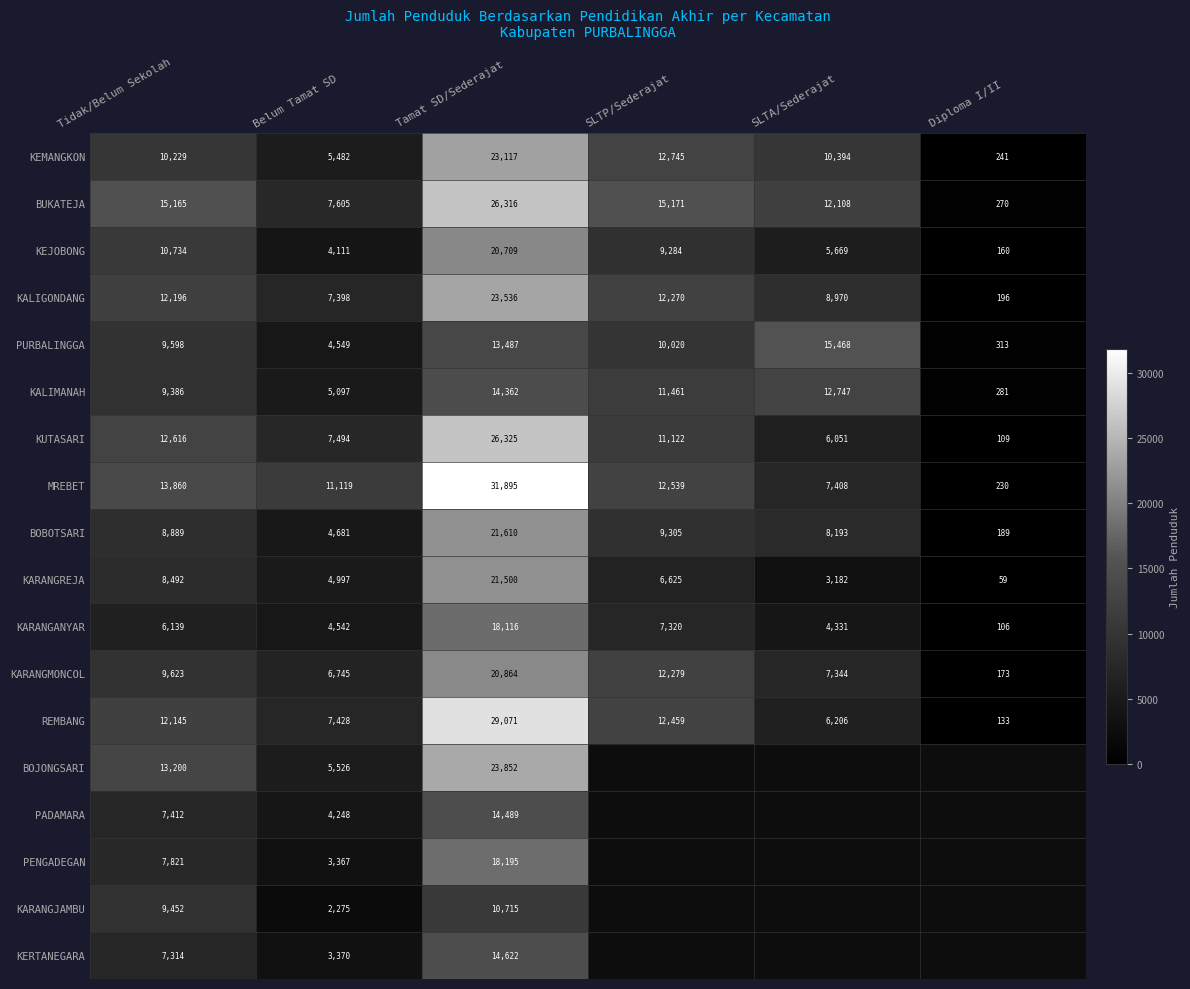

Read the KUTASARI value at Diploma I/II.

109